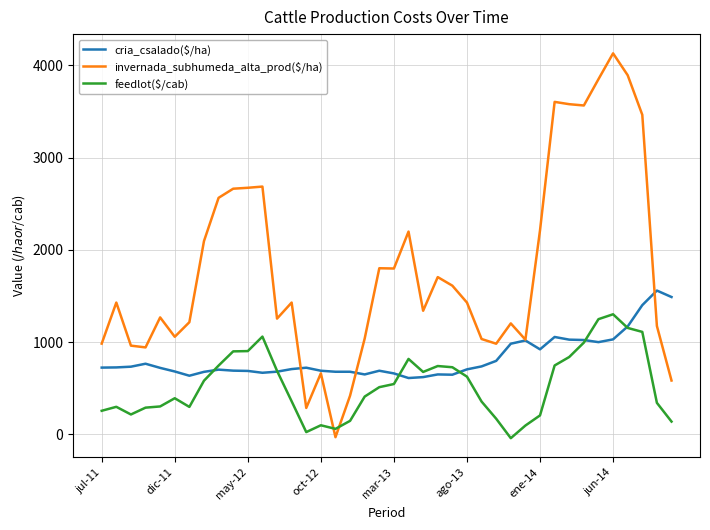

Which series has the largest range (max minus min)?

invernada_subhumeda_alta_prod($/ha)